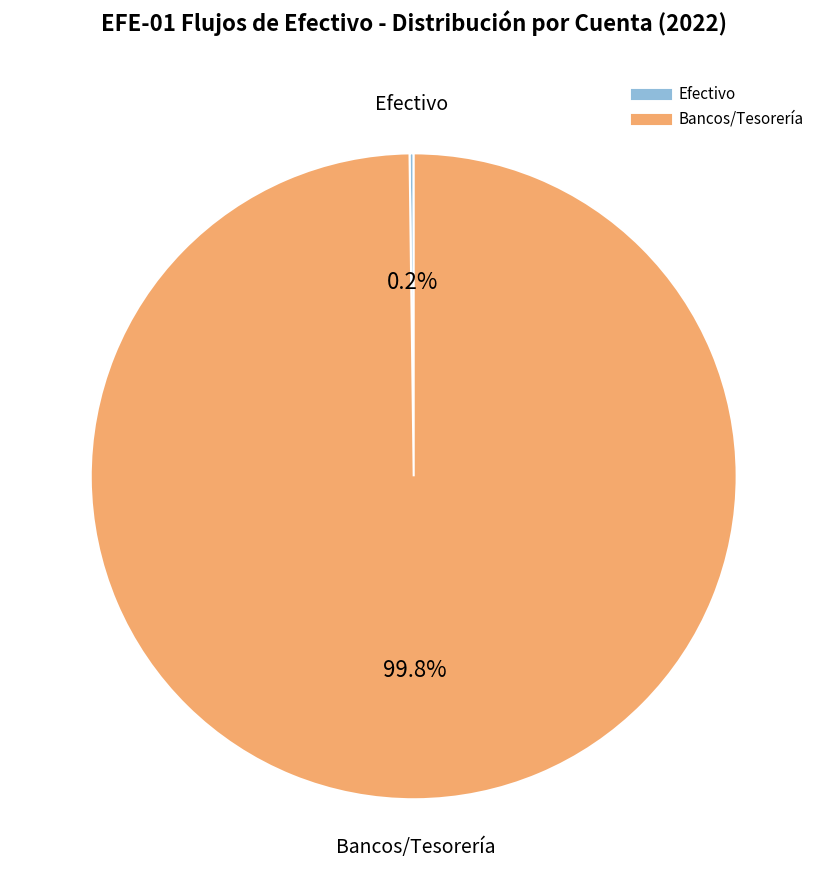

To the nearest percent, what is the difference between the largest and smallest slice percentages?

100%